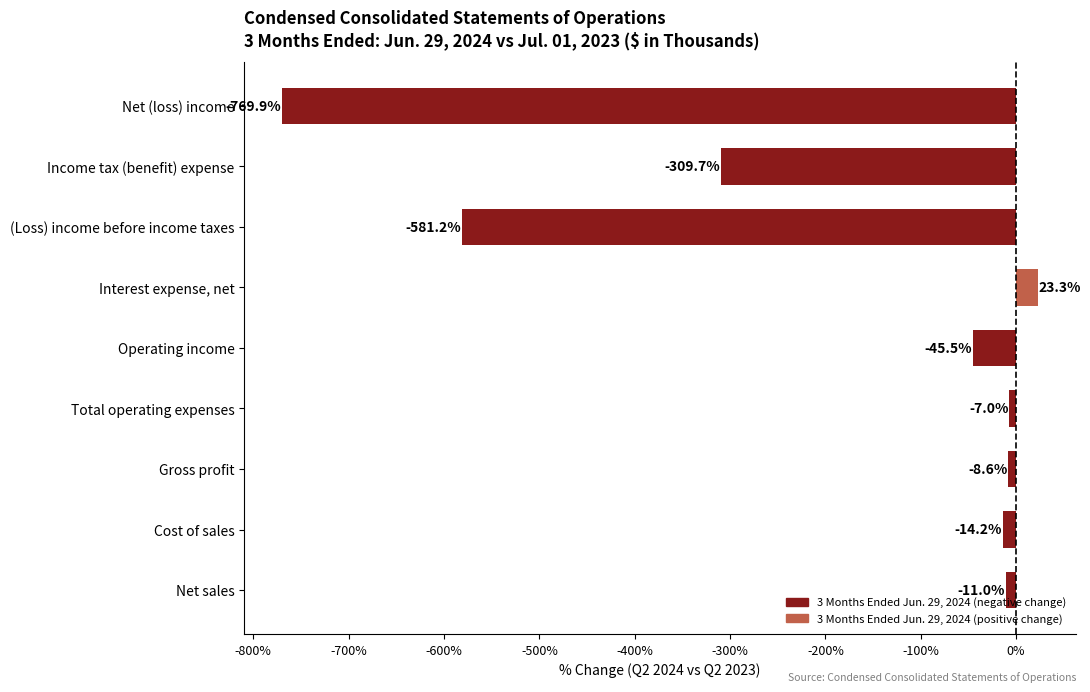

Where is the data nearest to the value -373?

Income tax (benefit) expense